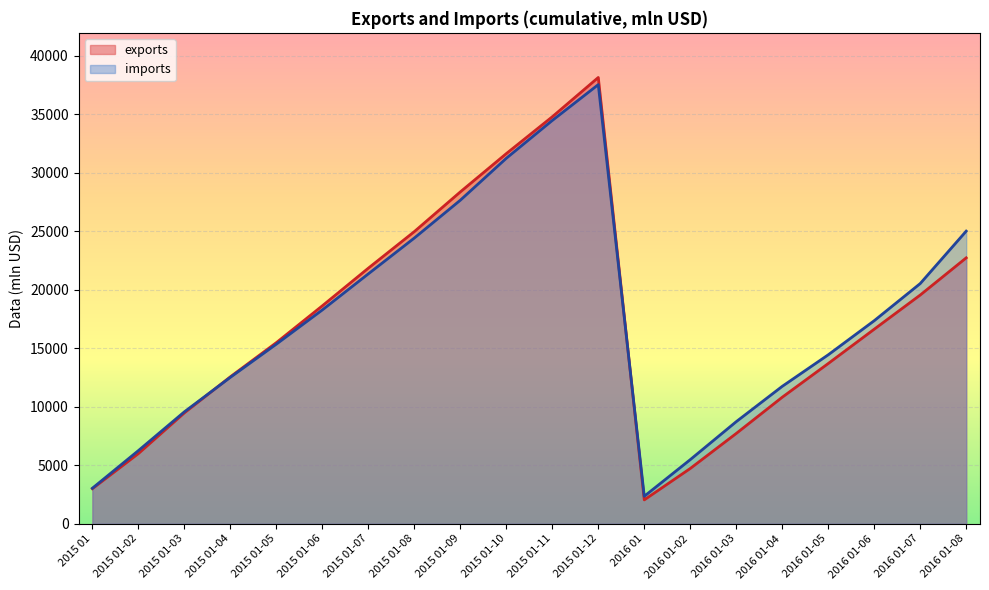

Rank the series by their maximum value, from lowest to highest.

imports, exports